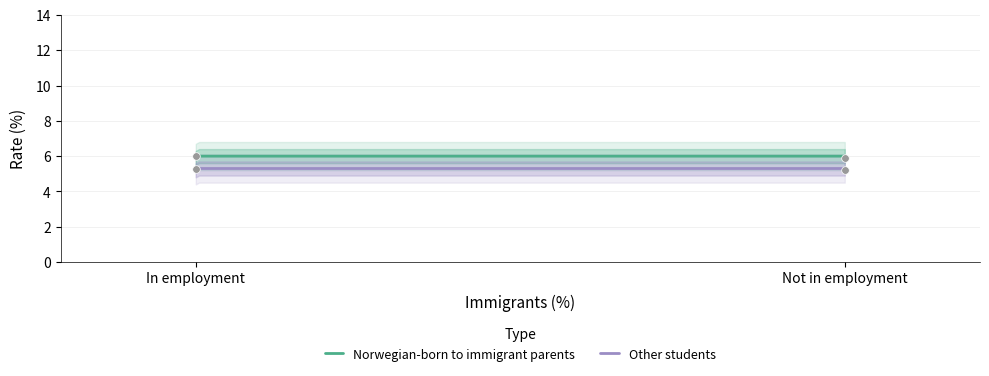

Which series has the largest total across all categories?

Norwegian-born to immigrant parents